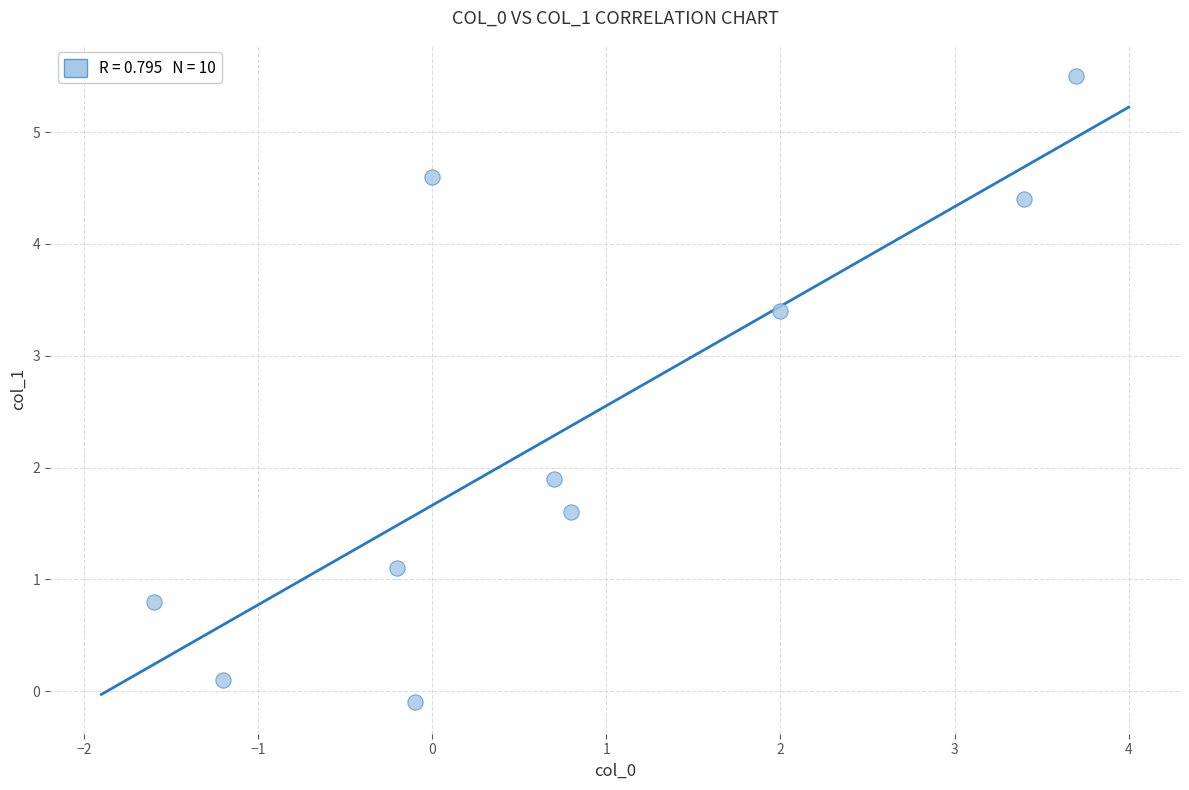

What is the average X value?

0.8